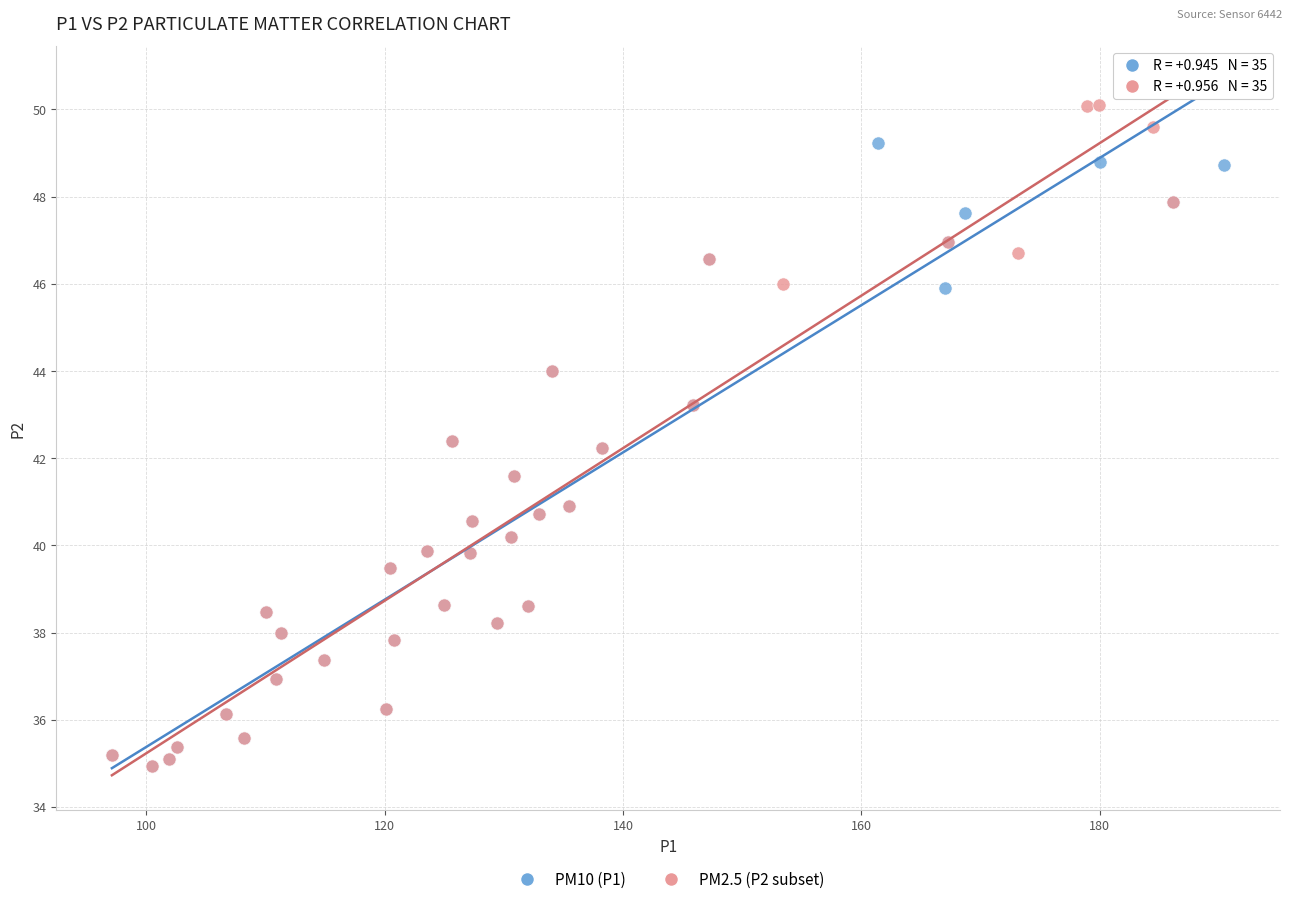

Which series contains the highest Y value?

PM2.5 (P2 subset)